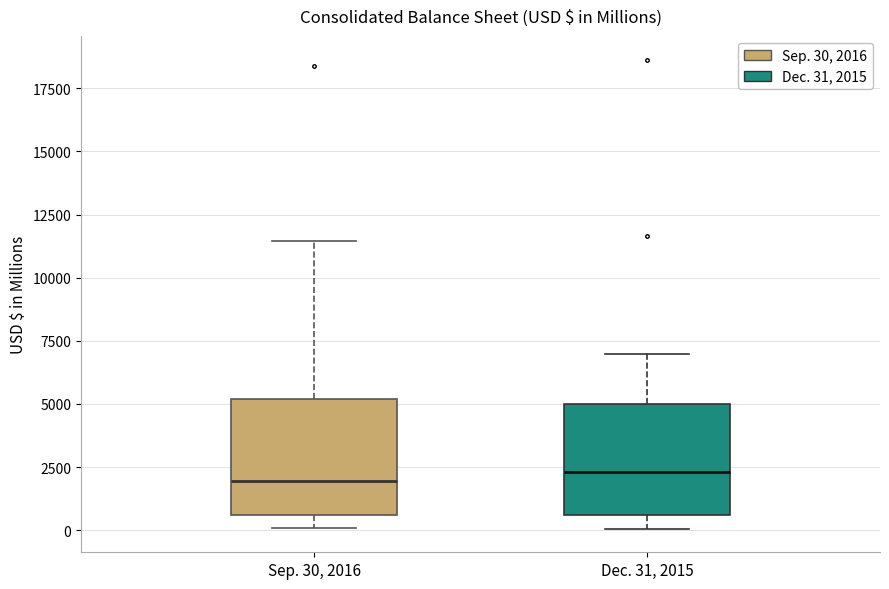

Reading left to right, transcribe this box plot: for each box, give where its median line is, the range the box spans, and where its two whiskers end, as read against the y-axis. The values are not printed on the chart, so give them approximately, as read against the axis.

Sep. 30, 2016: median 2000, box 500 to 5000, whiskers 0 to 11500
Dec. 31, 2015: median 2500, box 500 to 5000, whiskers 0 to 7000